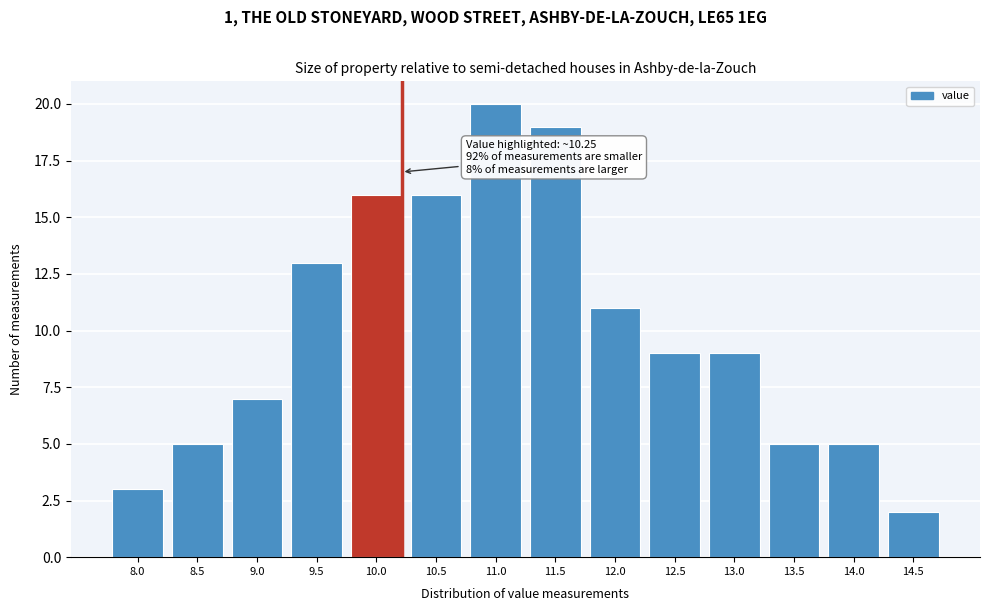

Reading left to right, what are all the values shown in this chart?

8.0=3	8.5=5	9.0=7	9.5=13	10.0=16	10.5=16	11.0=20	11.5=19	12.0=11	12.5=9	13.0=9	13.5=5	14.0=5	14.5=2